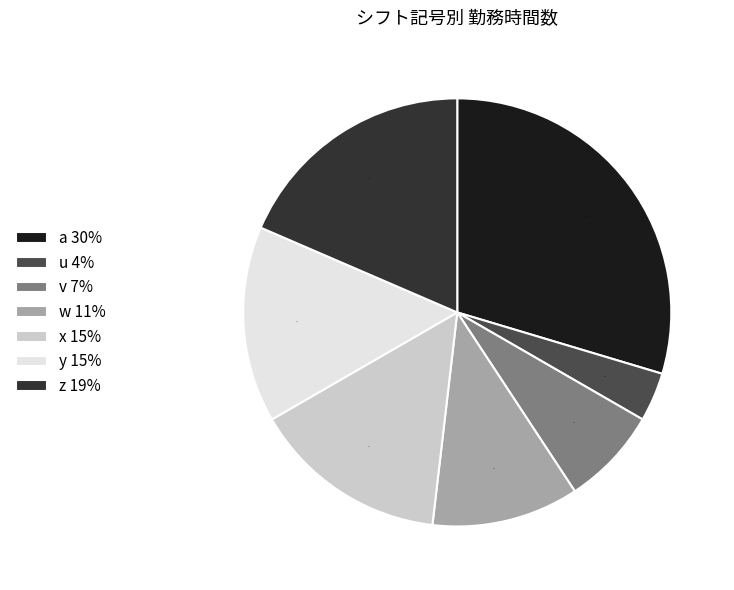

Between y 15% and z 19%, which is larger?

z 19%